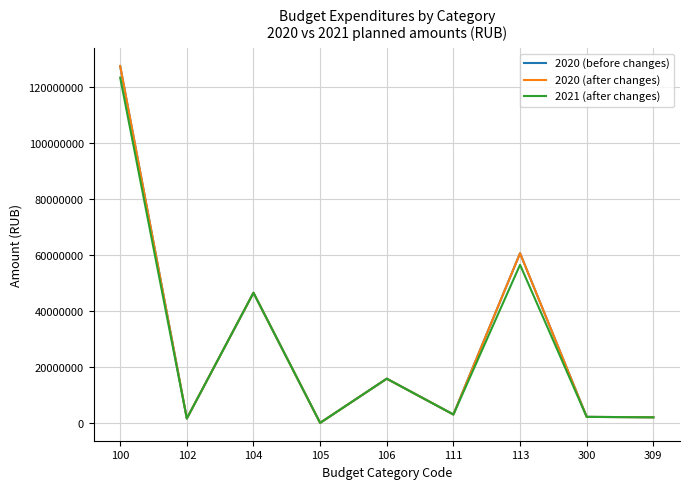

What is the average value of the 2020 (after changes) series?

28781419